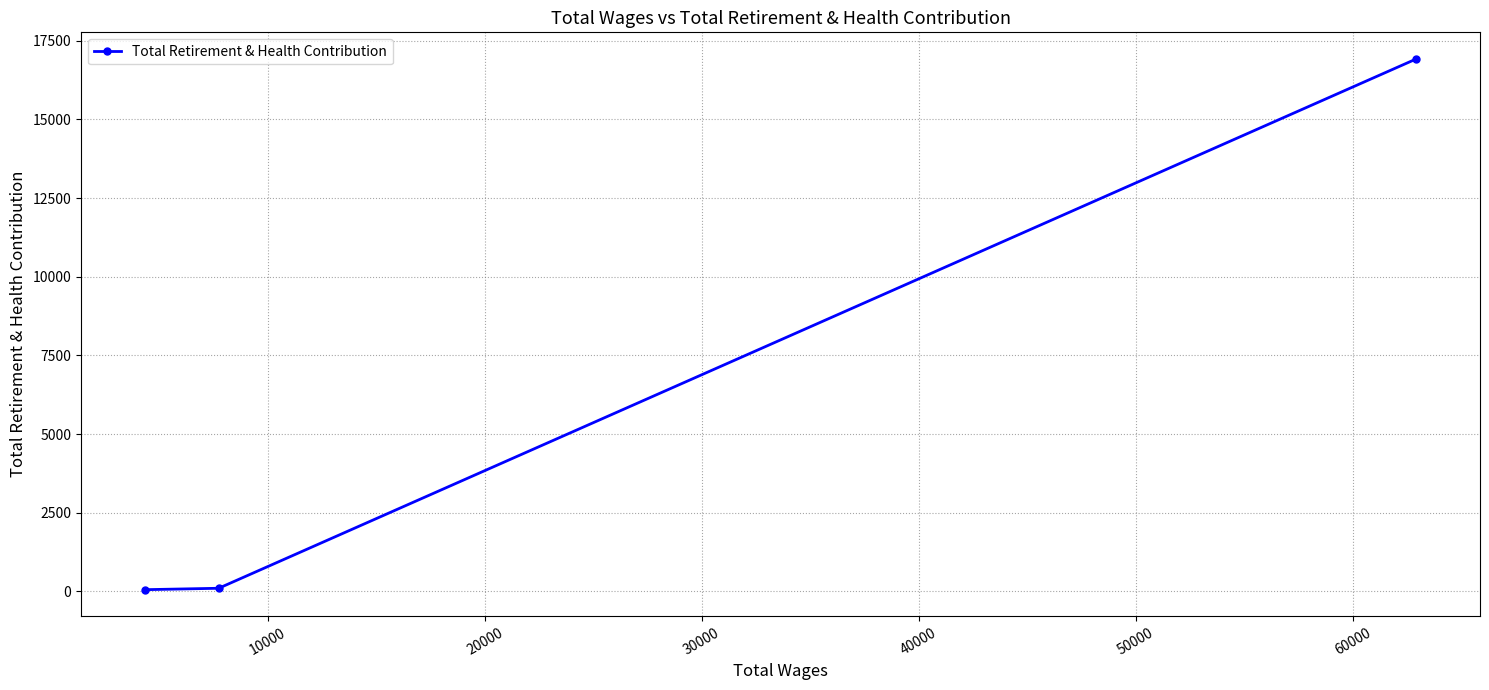

What is the greatest value displayed?

16923